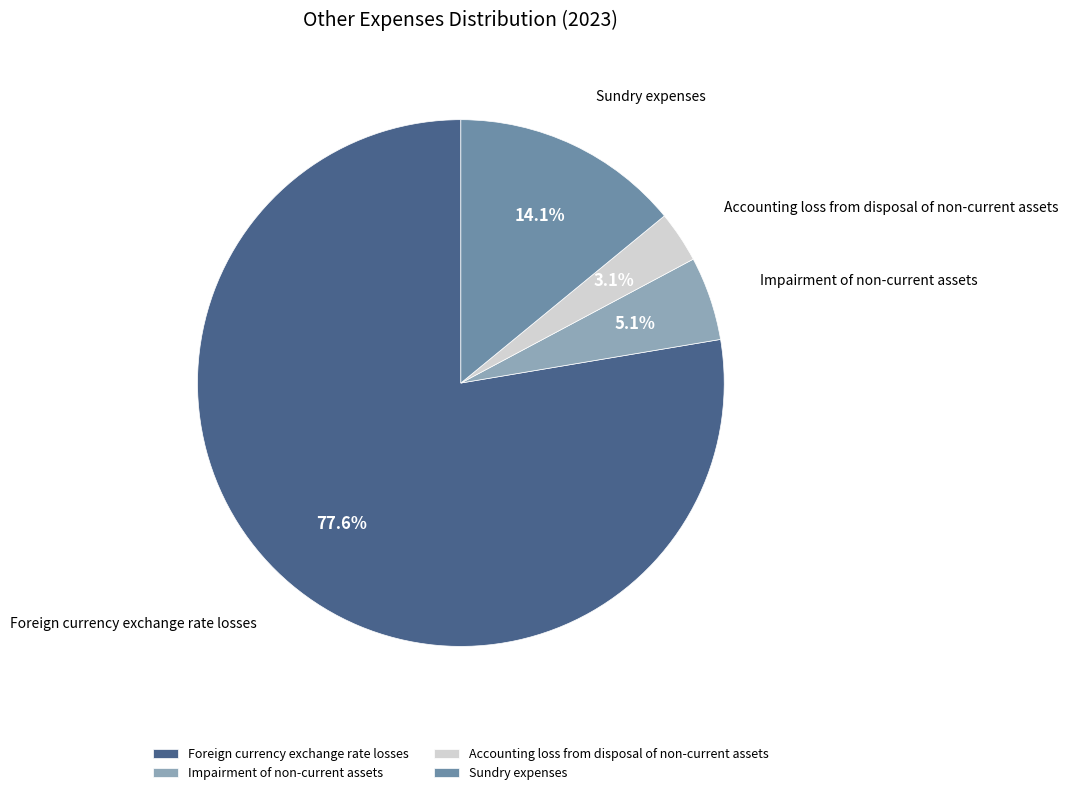

To the nearest percent, what percentage of the pie is Sundry expenses?

14%